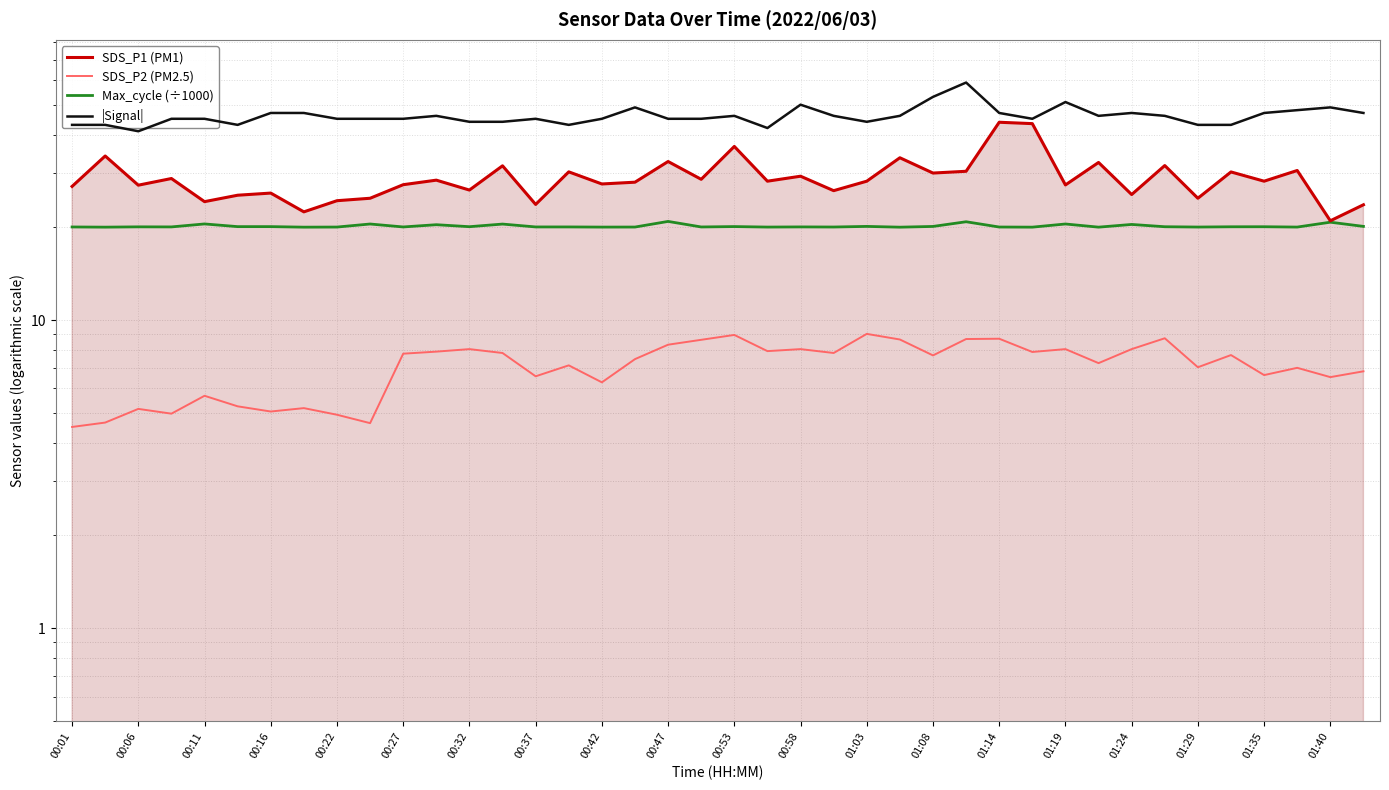

What is the difference between the maximum and minimum values in the SDS_P2 (PM2.5) series?

4.5